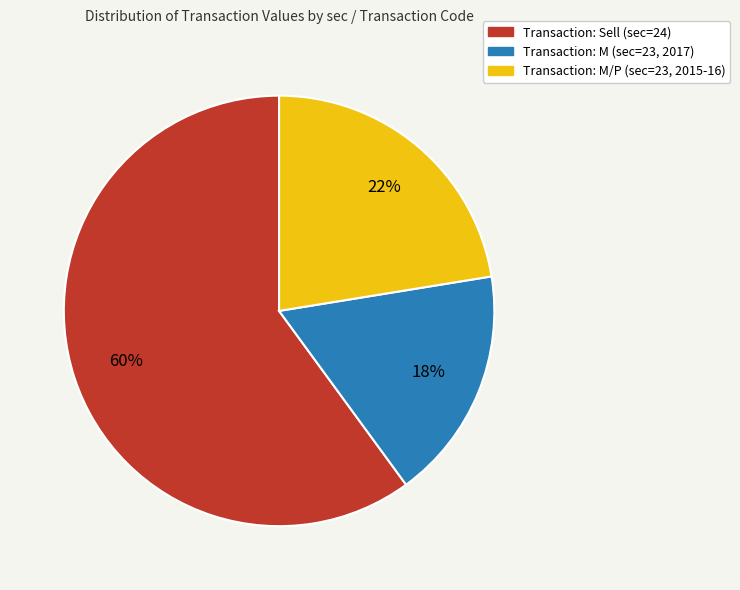

Is there any slice that represents more than half of the pie?

Yes